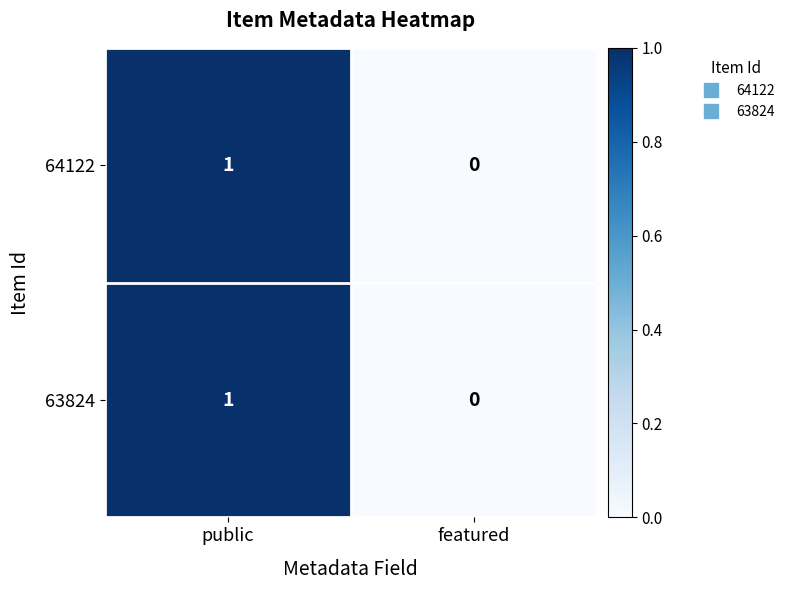

Which label corresponds to the largest value in the chart?

public